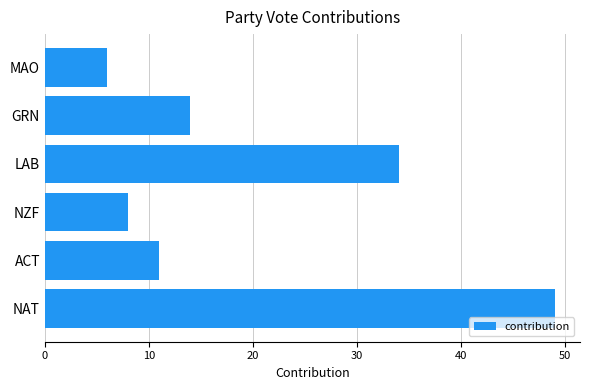

Rank the categories by value from lowest to highest.

MAO, NZF, ACT, GRN, LAB, NAT